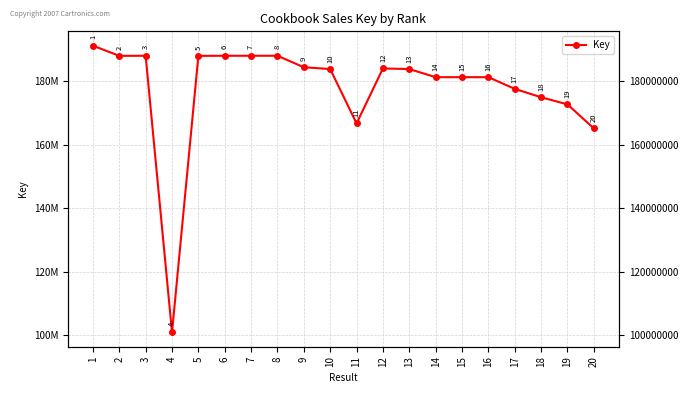

What is the smallest value displayed?

100835554